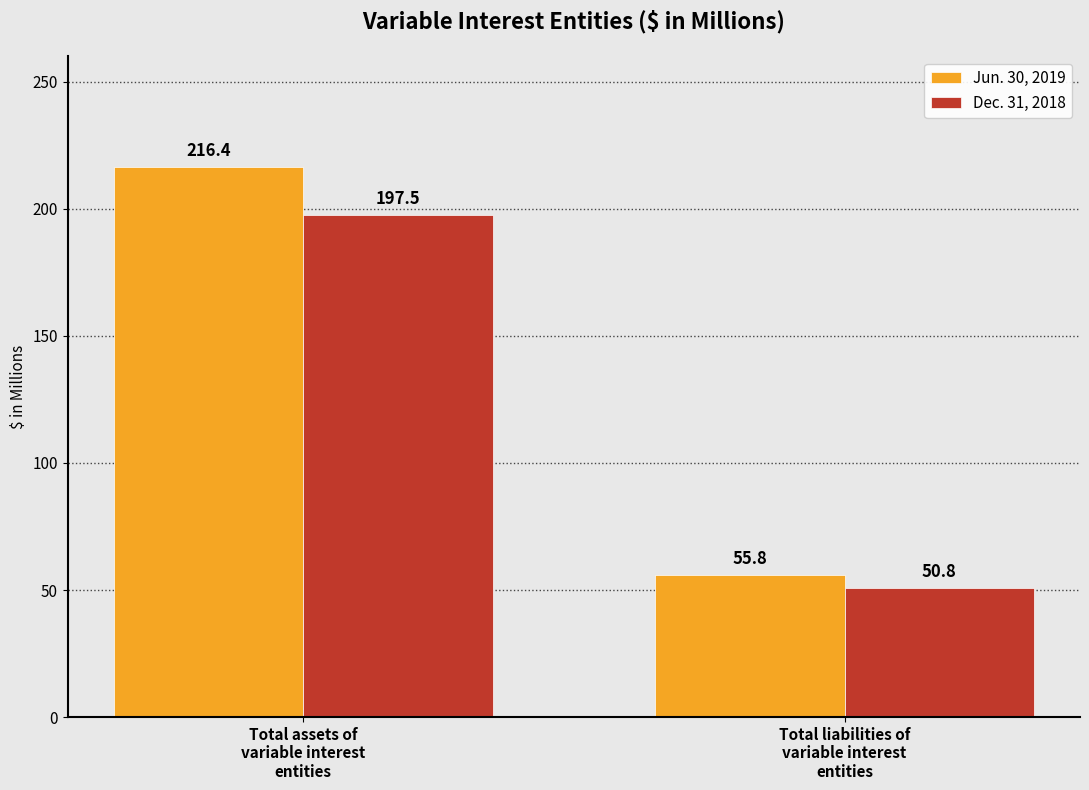

Which series has the largest range (max minus min)?

Jun. 30, 2019